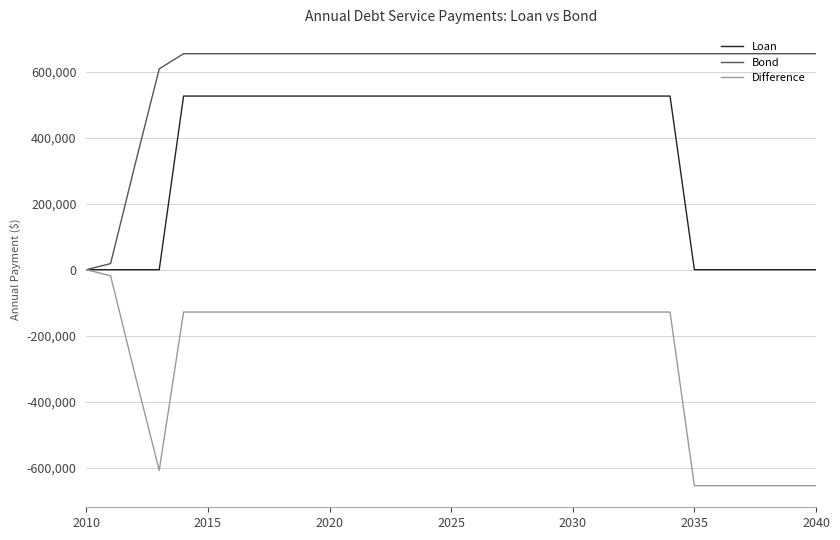

Rank the series by their average value, from highest to lowest.

Bond, Loan, Difference